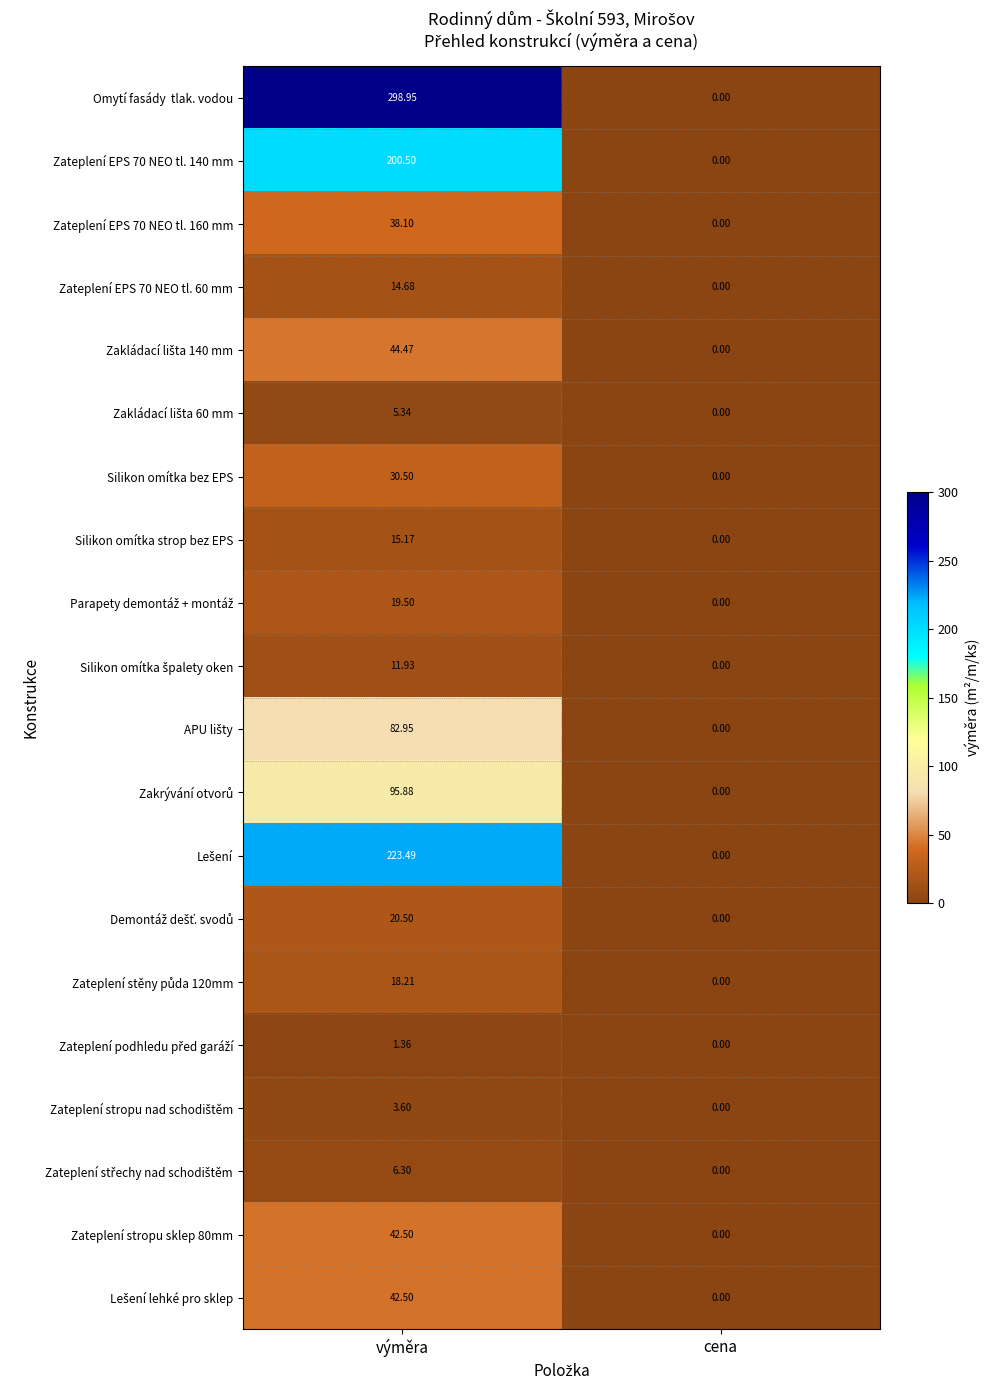

At which category is the sum across all series the highest?

výměra